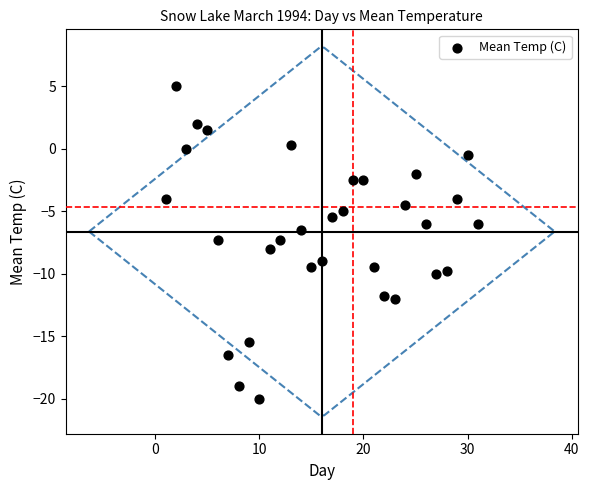

What is the range of Y values (max minus min)?

25.0